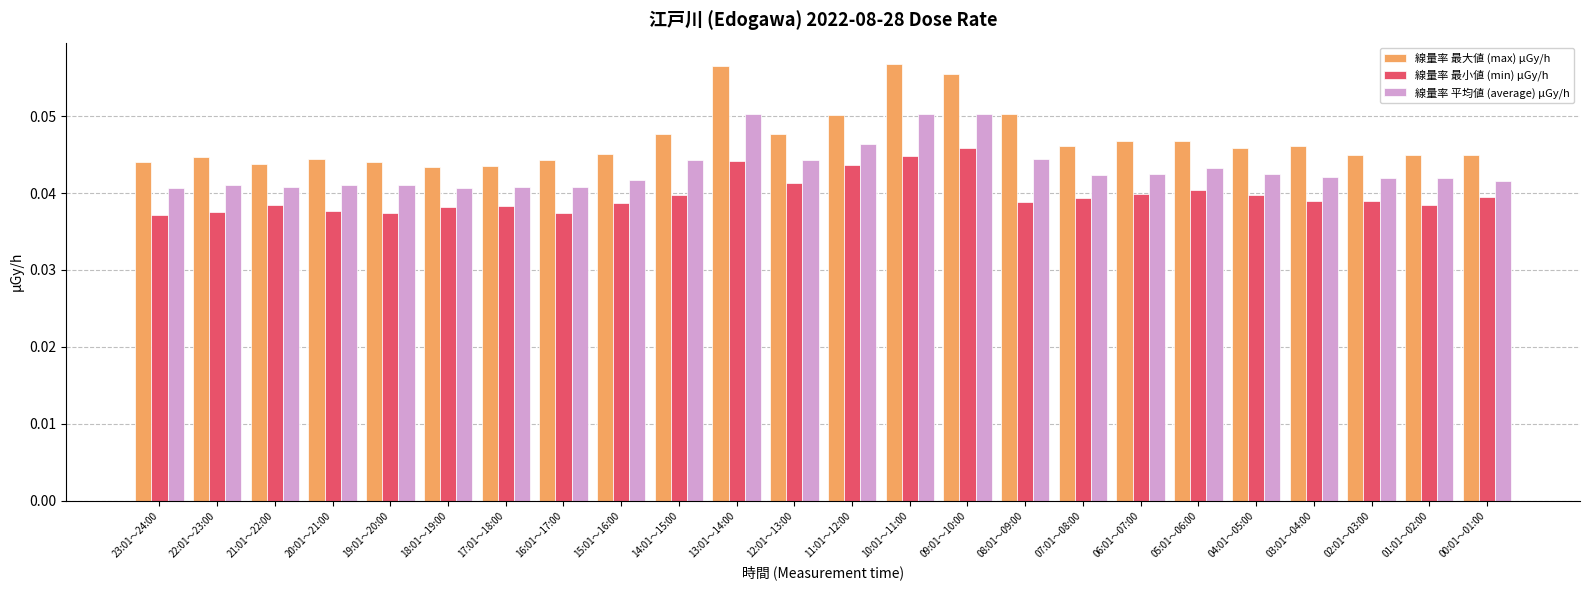

Which series has the largest total across all categories?

線量率 最大値 (max) μGy/h